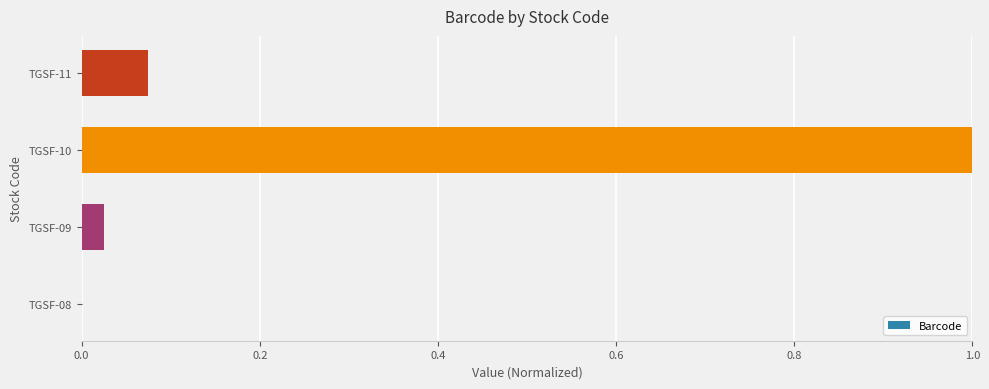

What is the change in value from TGSF-09 to TGSF-10?

+1.0